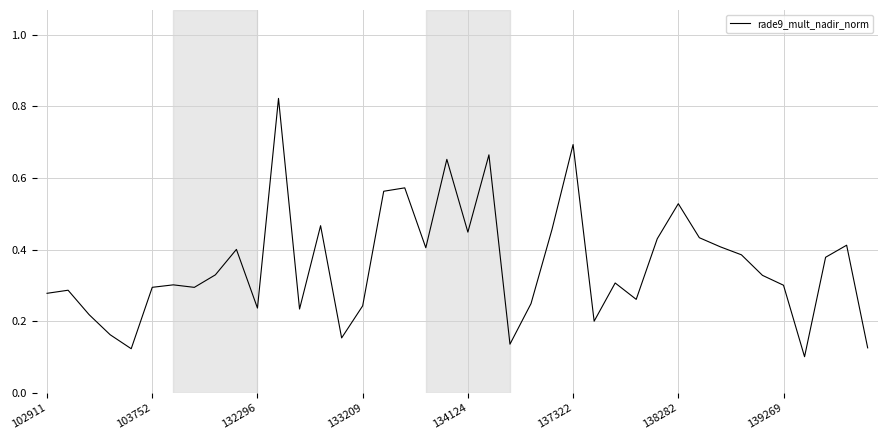

How many lines are shown in the chart?

1